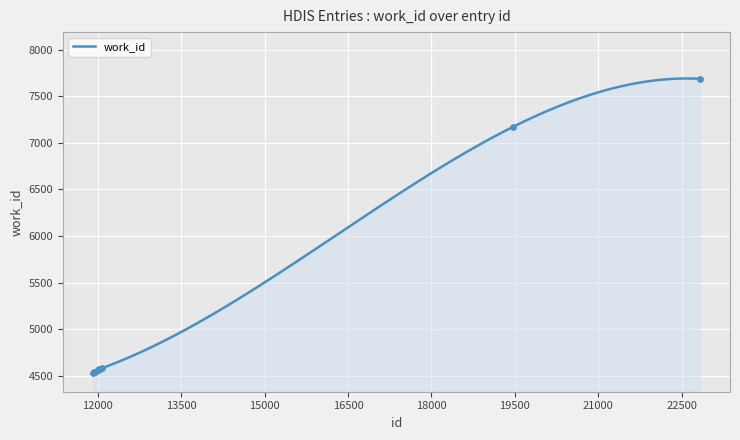

Between 11942 and 19461, which is larger?

19461